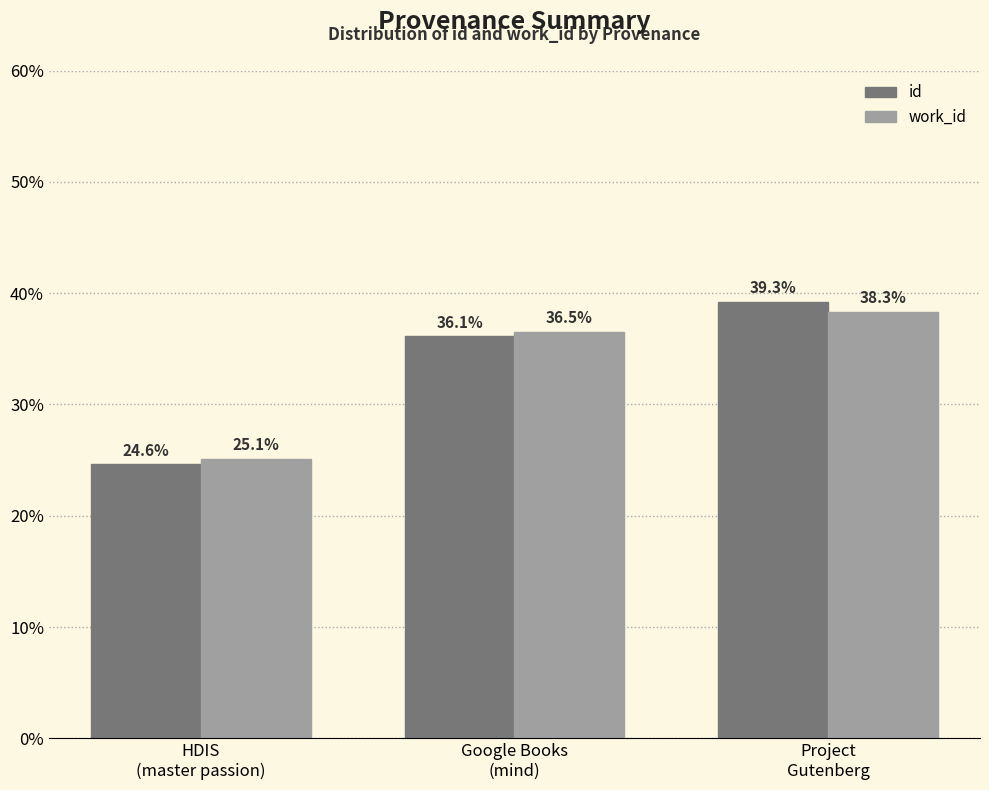

Where does the work_id series first go above 36?

Google Books
(mind)